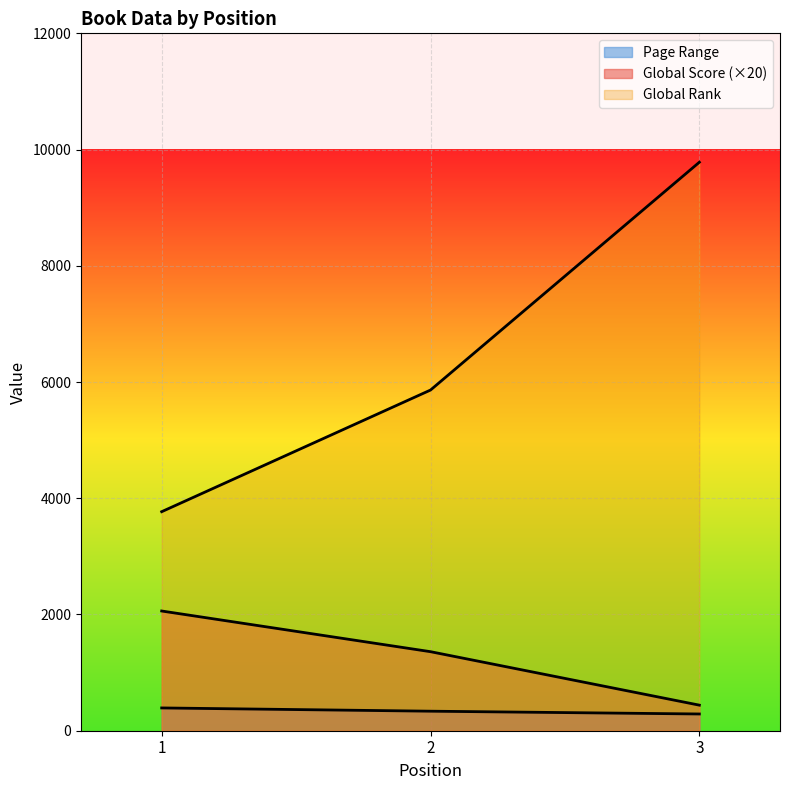

Rank the series by their maximum value, from highest to lowest.

Global Rank, Global Score, Page Range